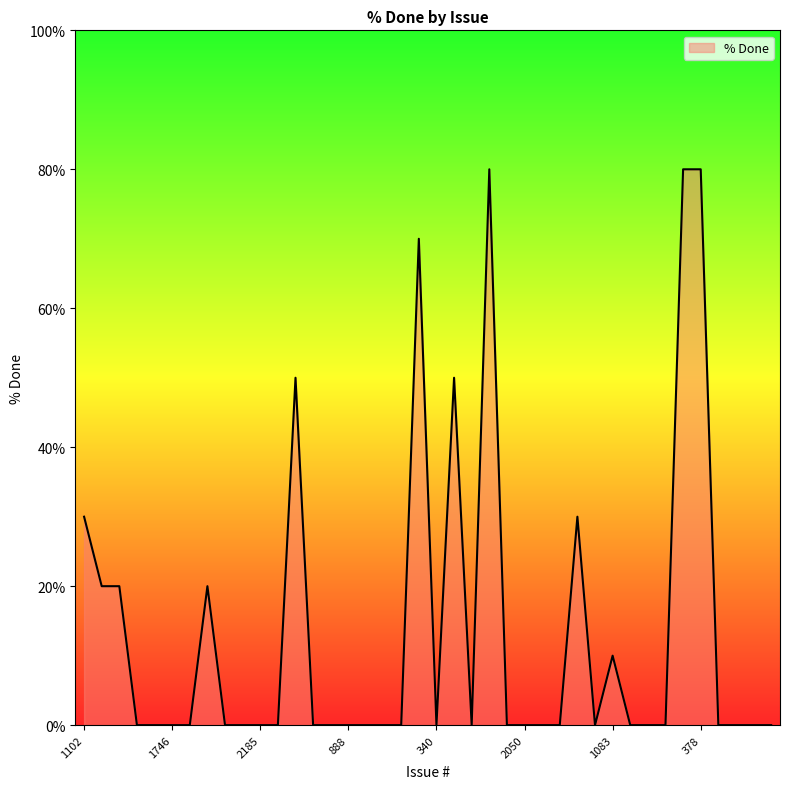

Does the chart display data point markers on the line(s)?

No